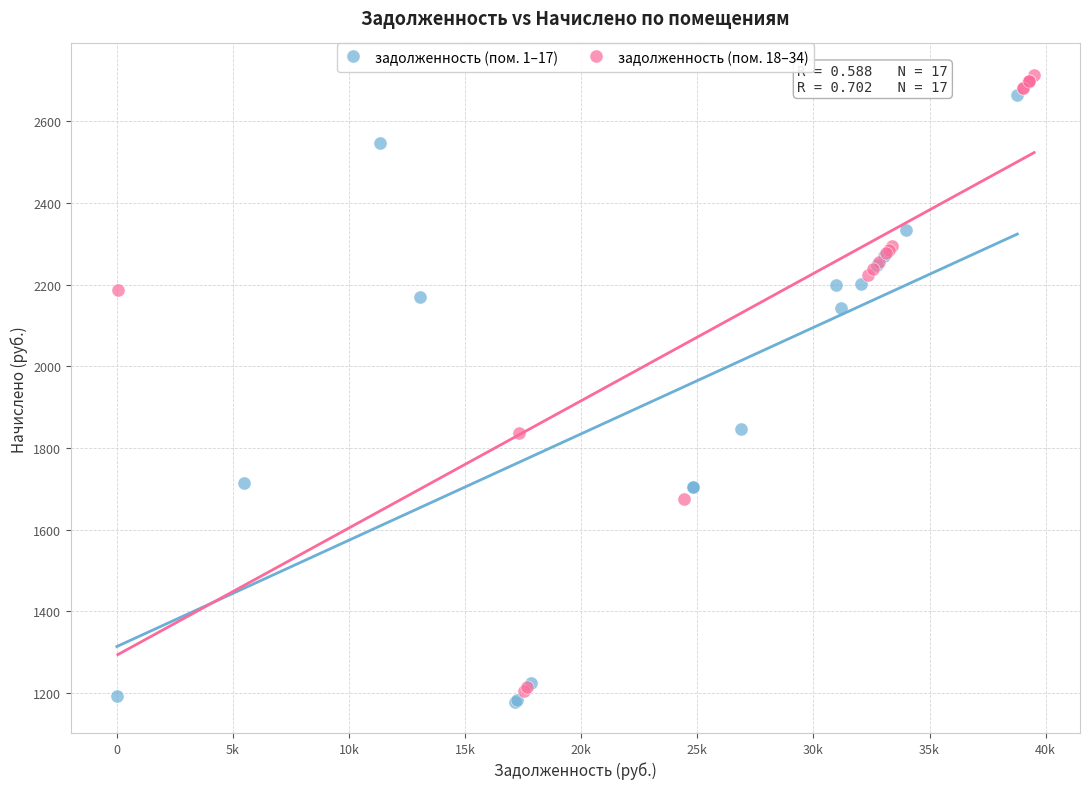

What are all the series names shown in the legend?

задолженность (пом. 1–17), задолженность (пом. 18–34)